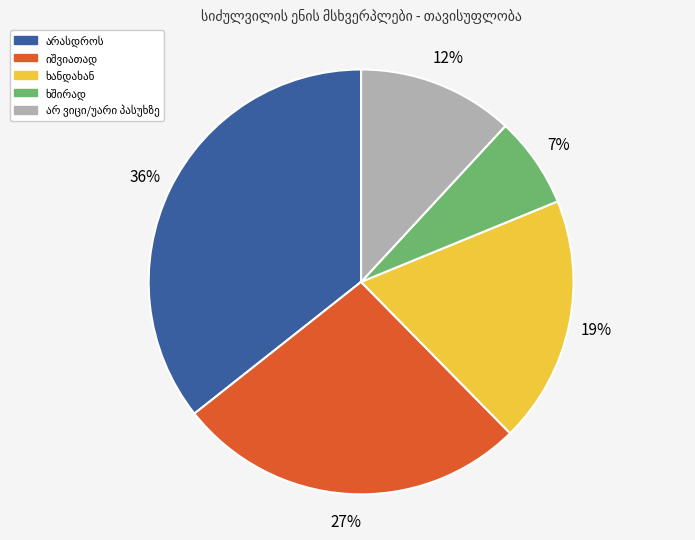

To the nearest percent, what is the average slice percentage?

20%